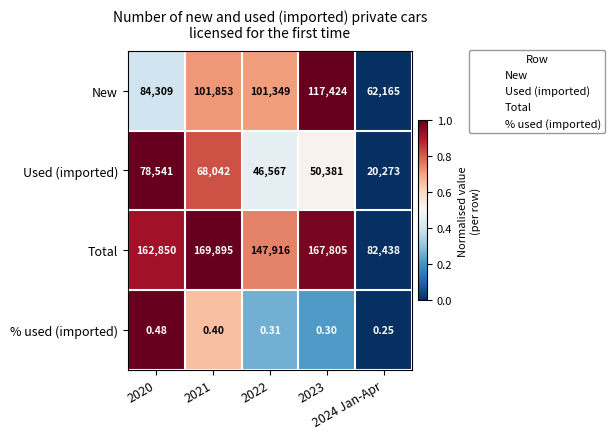

Rank the series by their average value, from highest to lowest.

Total, New, Used (imported), % used (imported)